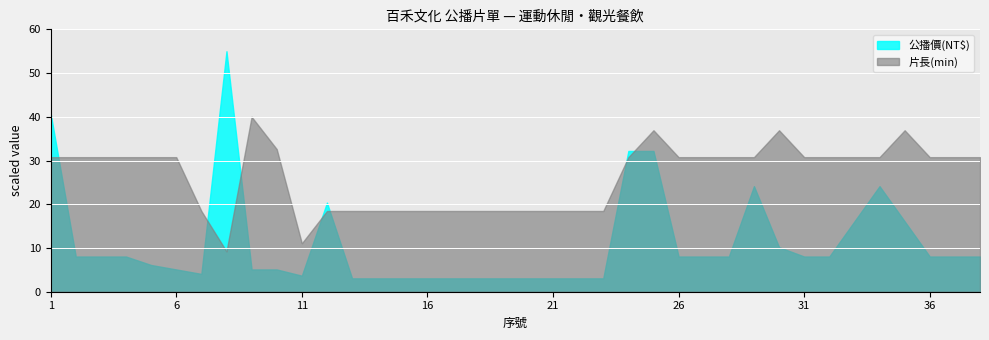

True or false: 公播價(NT$) has a value of 11.4 at 26.

False